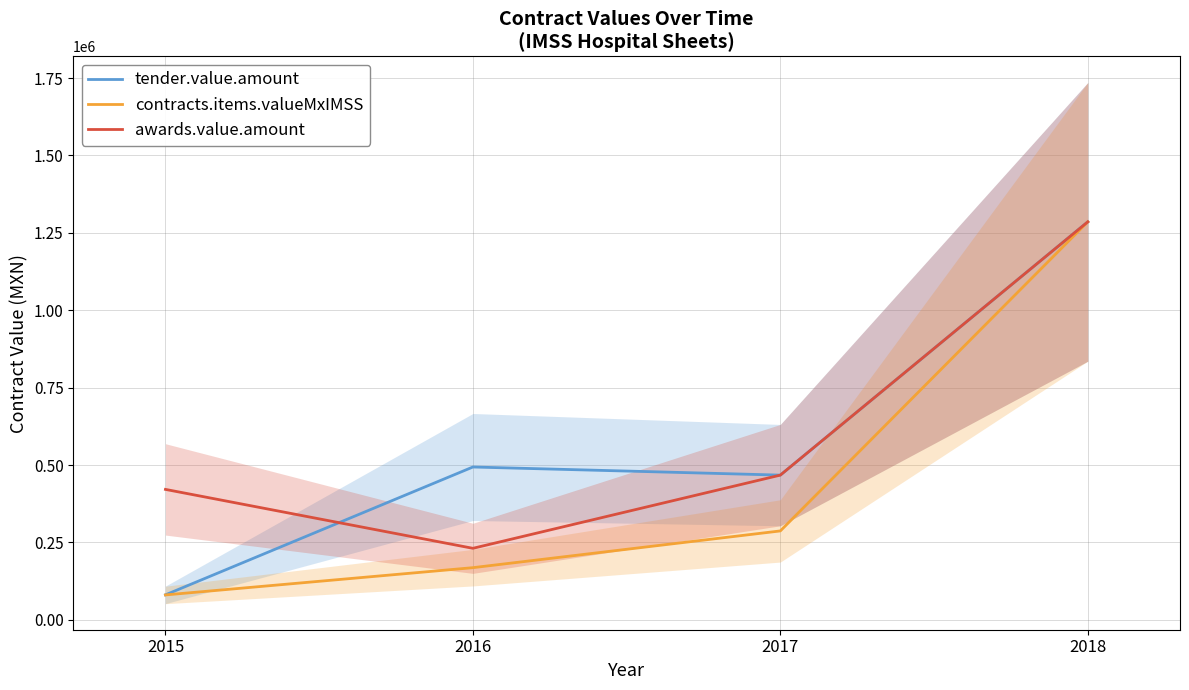

What is the difference between the maximum and minimum values in the awards.value.amount series?

1054395.9